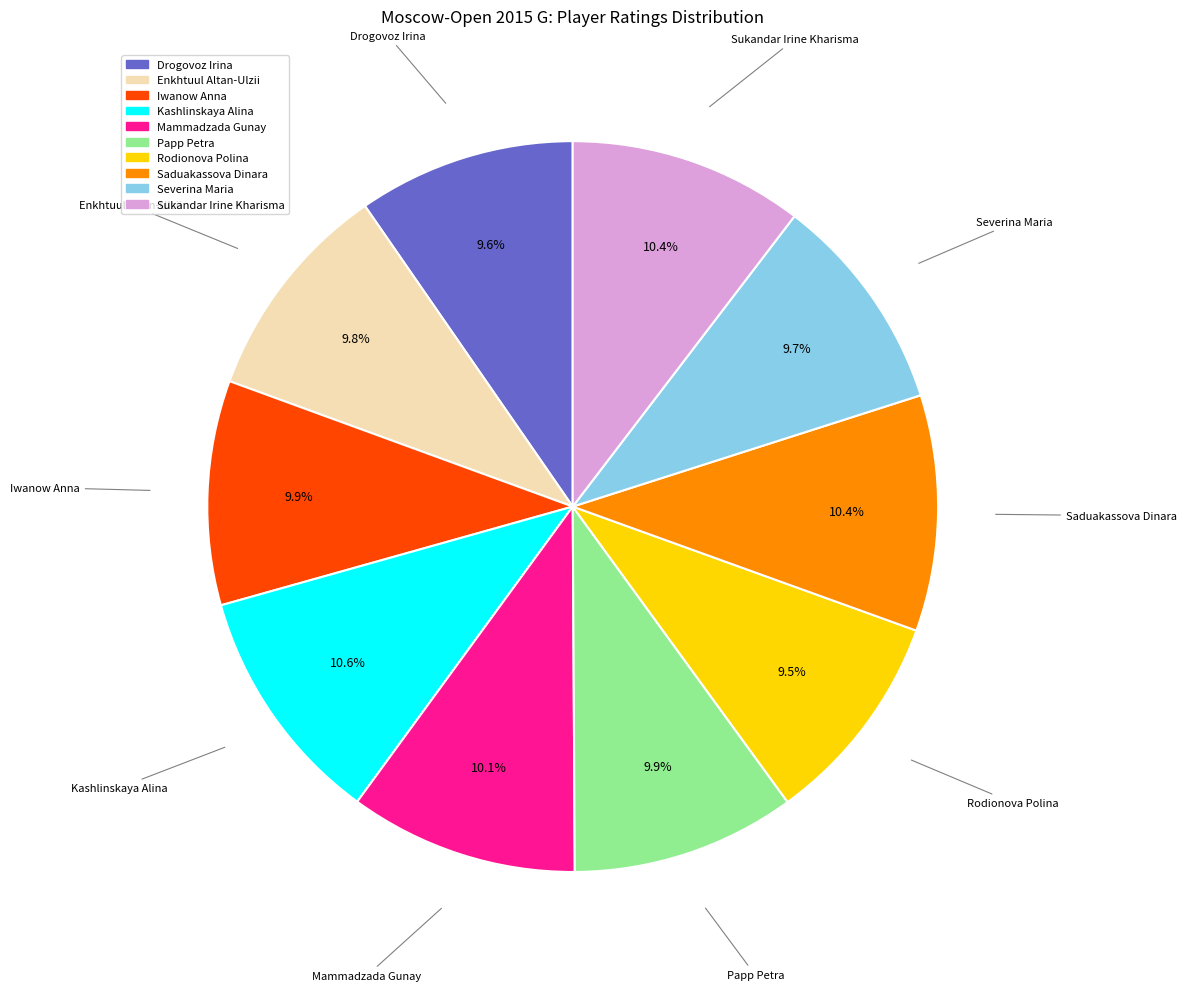

Does any single category account for the majority?

No